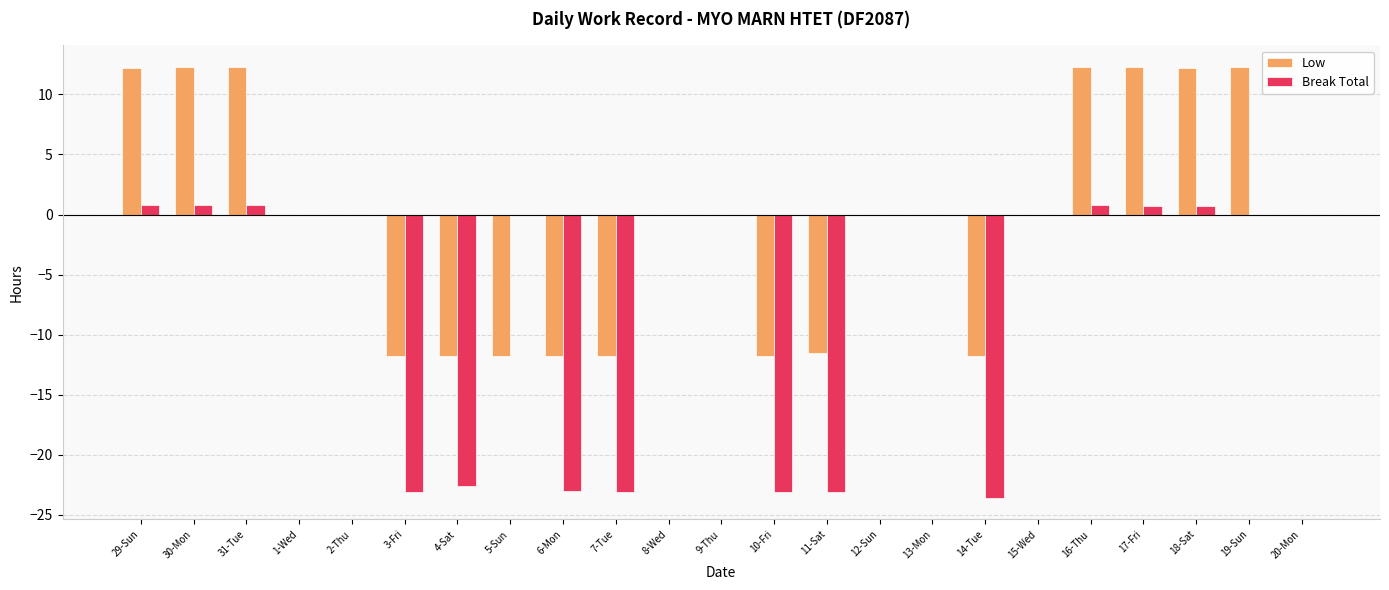

The Low series shows -16.2 at 4-Sat. True or false?

False